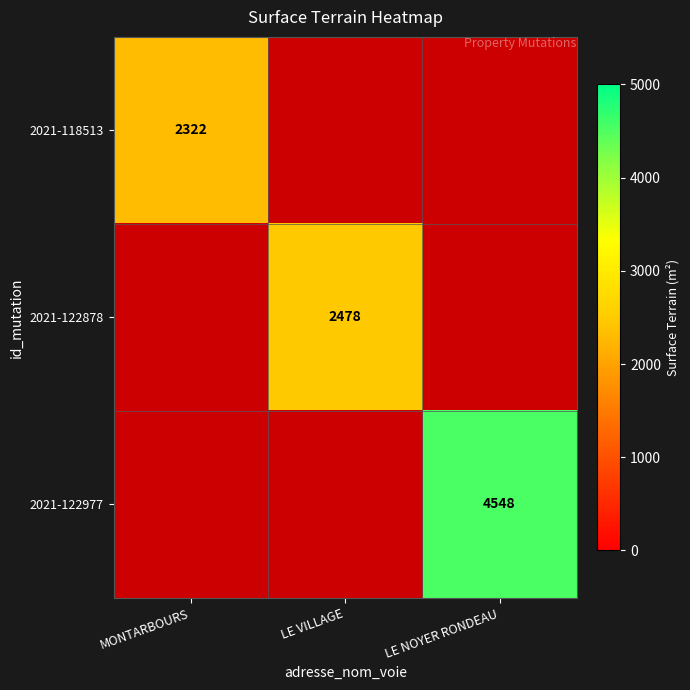

The value of 2021-122977 at LE NOYER RONDEAU is 4548. True or false?

True